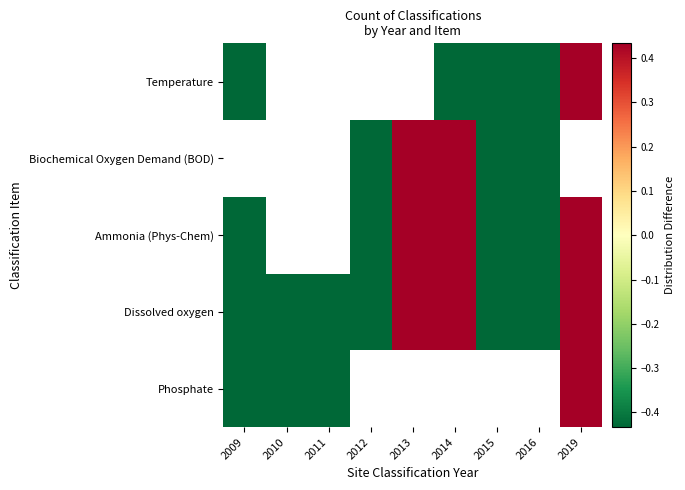

Which series has the largest range (max minus min)?

Phosphate